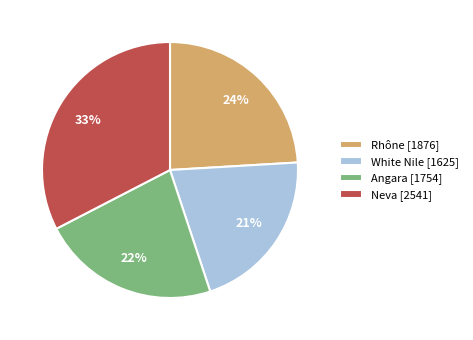

To the nearest percent, what is the difference between the largest and smallest slice percentages?

12%